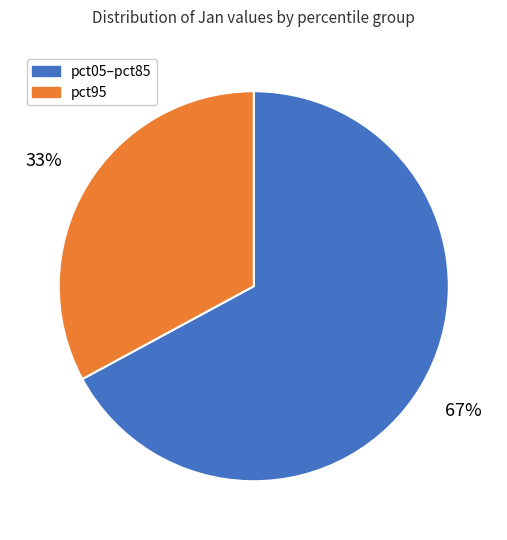

Is there any slice that represents more than half of the pie?

Yes